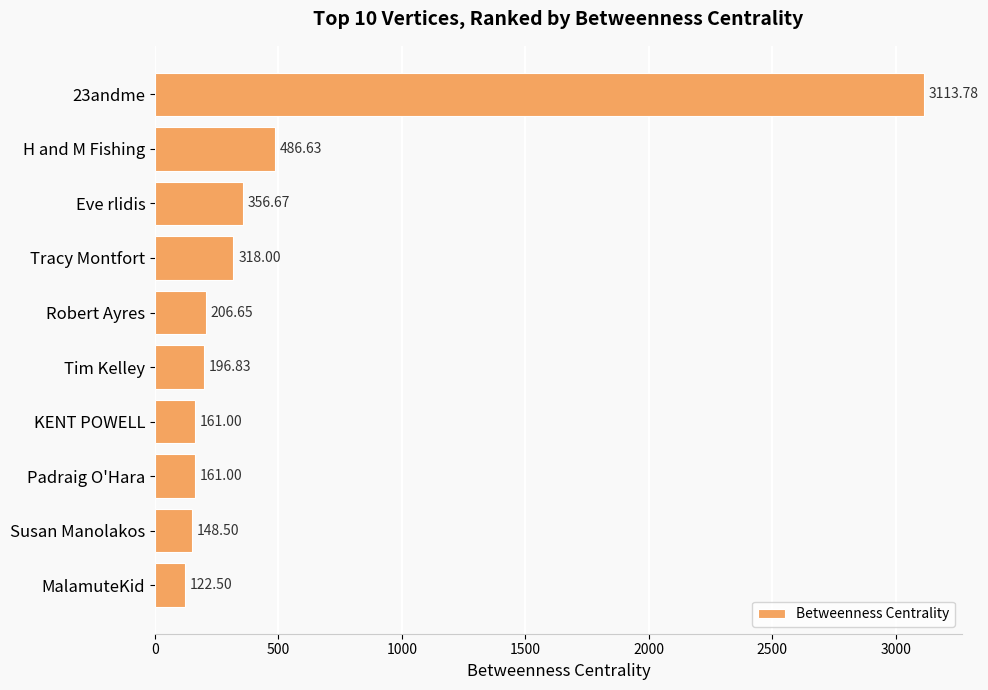

What is the label of the 9th bar from the bottom?

H and M Fishing